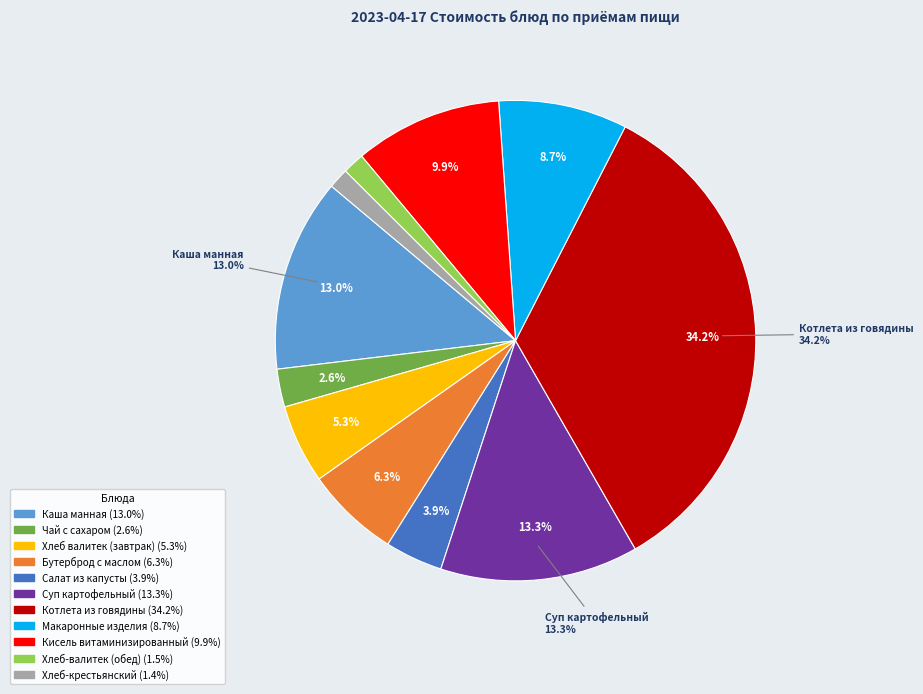

Which slice is the smallest?

Хлеб-крестьянский